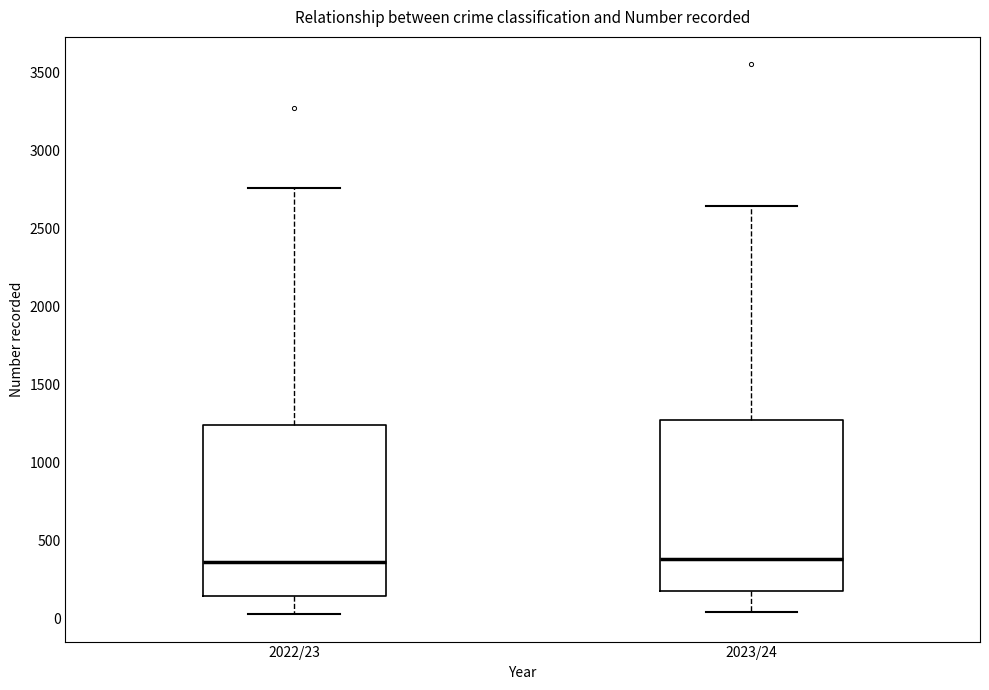

Reading left to right, read every box against the y-axis: the position of its median line, the range the box covers, and the ends of its whiskers. The values are not printed on the chart, so give them approximately, as read against the axis.

2022/23: median 350, box 150 to 1250, whiskers 50 to 2750
2023/24: median 400, box 150 to 1250, whiskers 50 to 2650